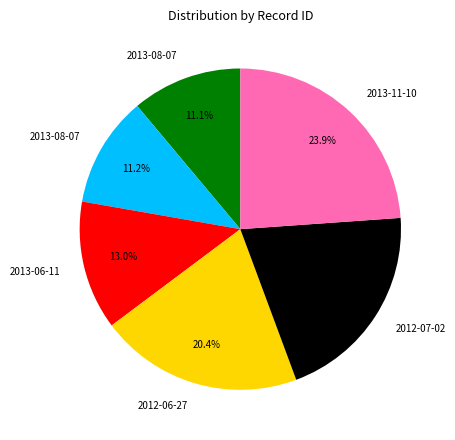

Is there any slice that represents more than half of the pie?

No